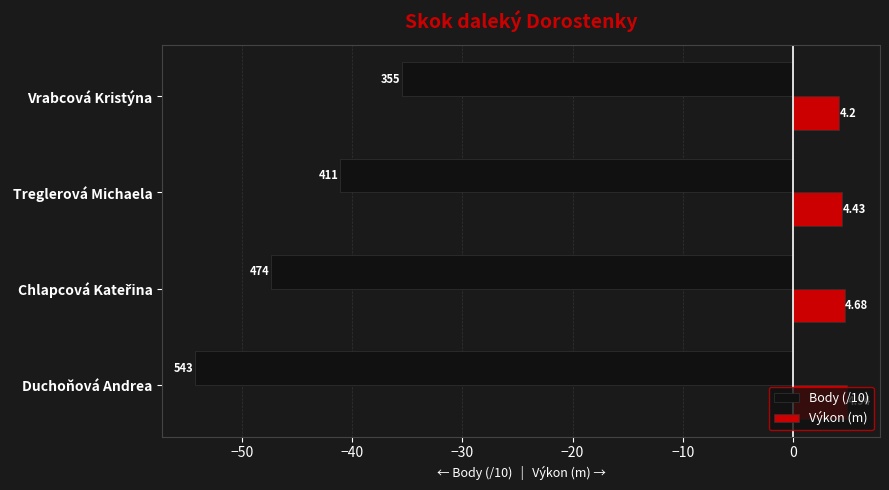

List the series in order of their peak value, lowest first.

Body (/10), Výkon (m)